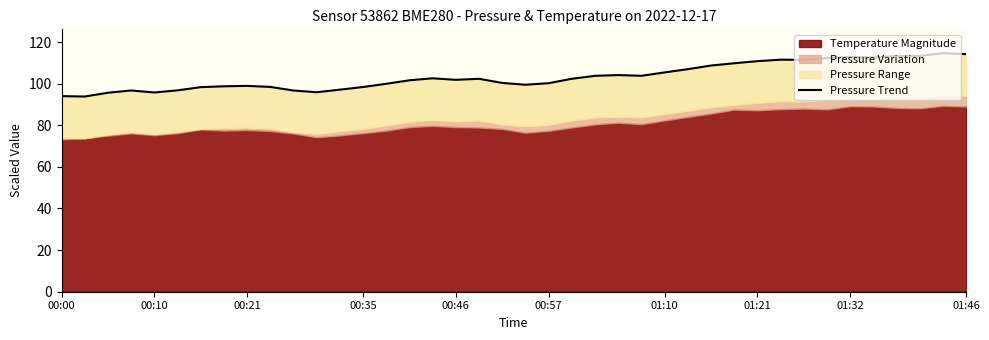

Reading left to right, transcribe all the data shown in this chart.

94.0	93.8	95.6	96.7	95.7	96.8	98.3	98.7	98.9	98.4	96.7	95.9	97.1	98.4	99.9	101.6	102.6	101.8	102.3	100.3	99.5	100.2	102.3	103.7	104.1	103.8	105.4	106.9	108.7	109.8	110.8	111.5	111.4	112.3	112.8	112.6	113.3	113.3	114.6	114.2